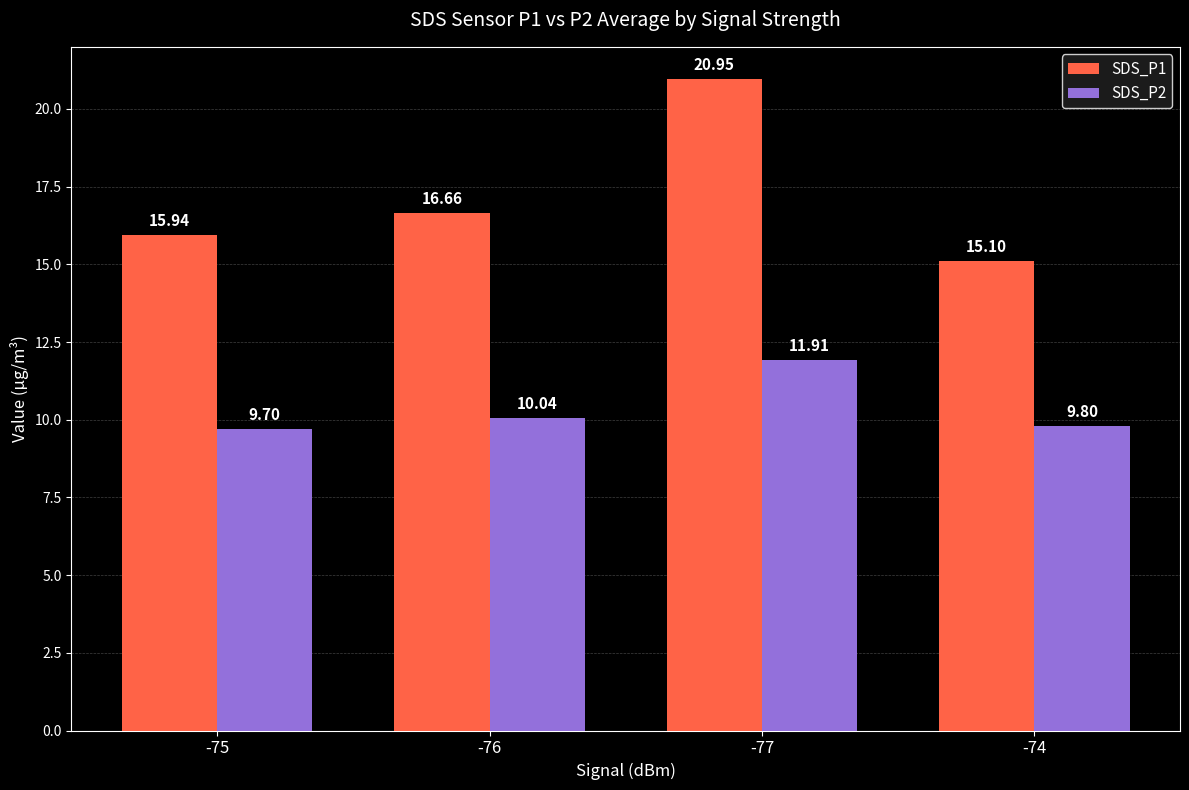

The value of SDS_P1 at -74 is 25.2. True or false?

False